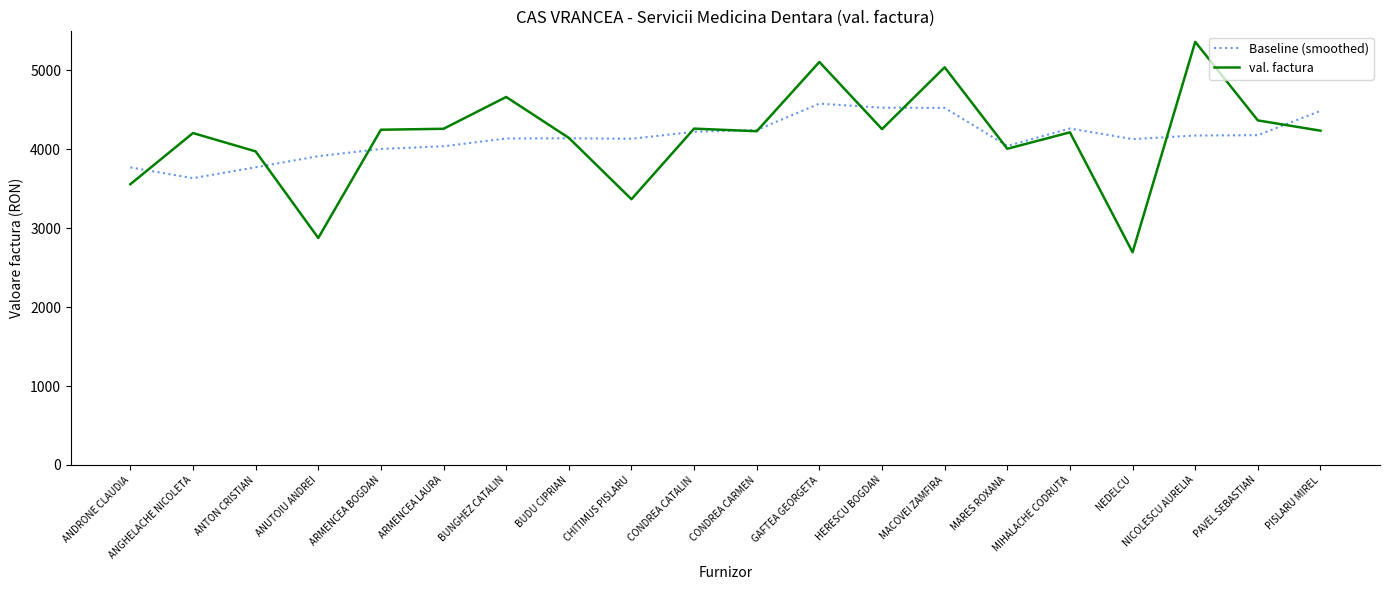

Rank the series by their maximum value, from highest to lowest.

val. factura, Baseline (smoothed)